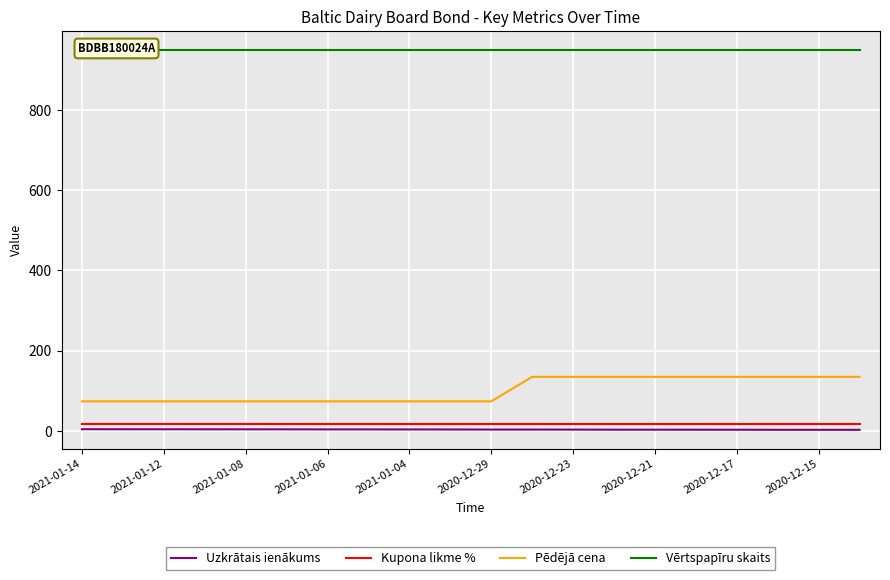

Does the chart display data point markers on the line(s)?

No